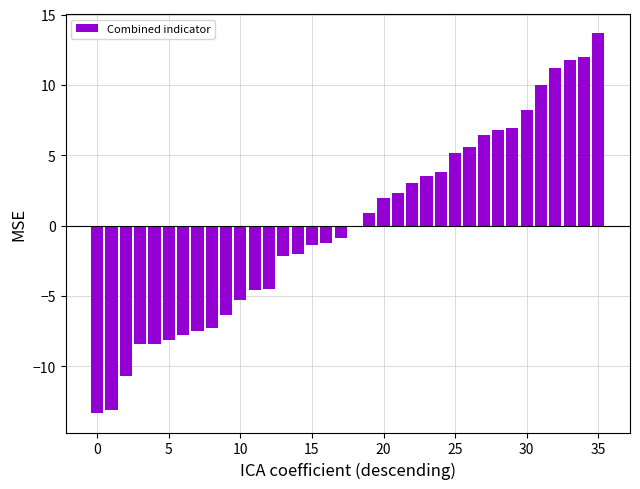

Which category has the highest value across all series?

35